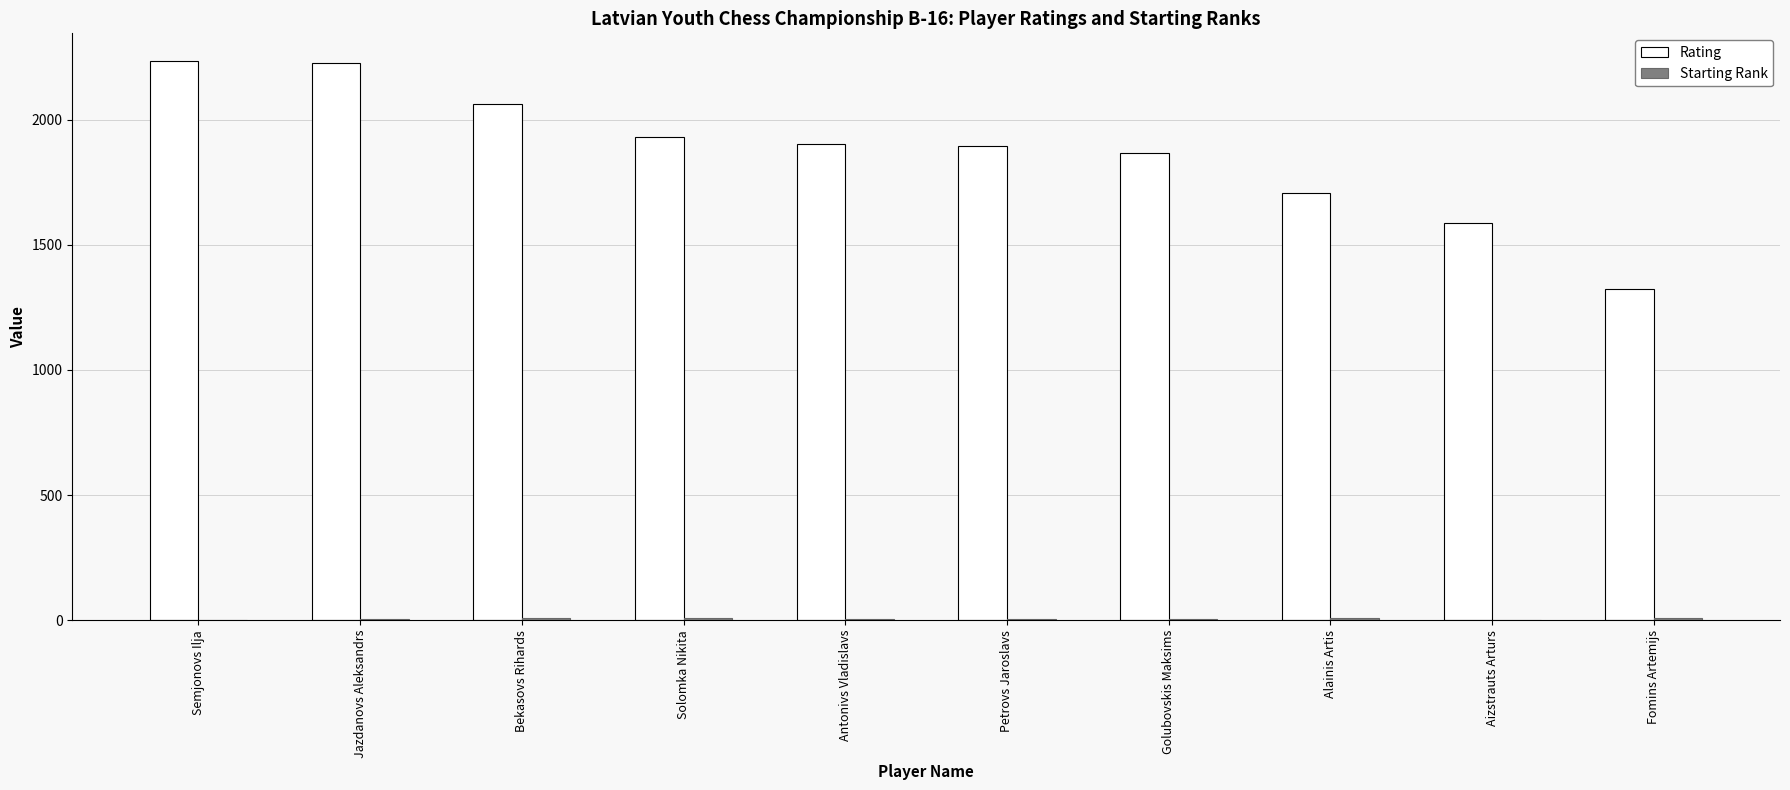

Between Semjonovs Ilja and Aizstrauts Arturs, which series saw the biggest shift?

Rating